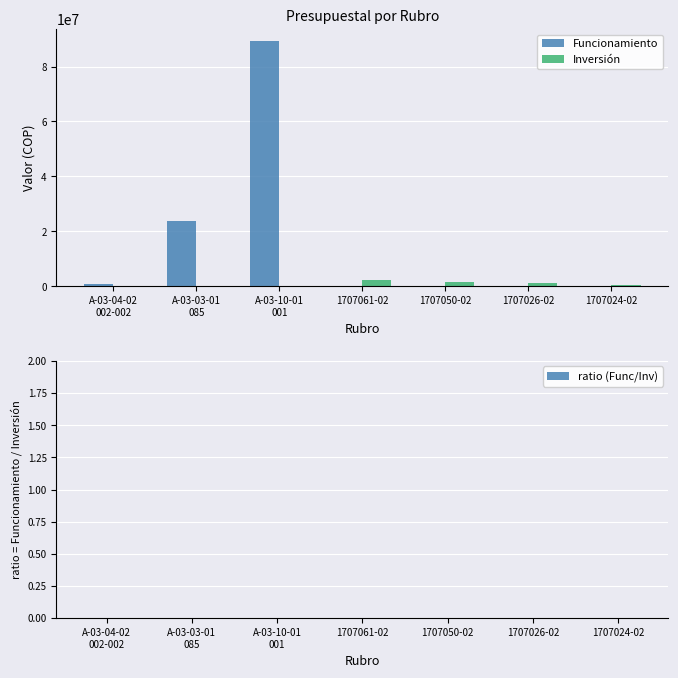

What is the maximum value shown in the chart?

89207856.0